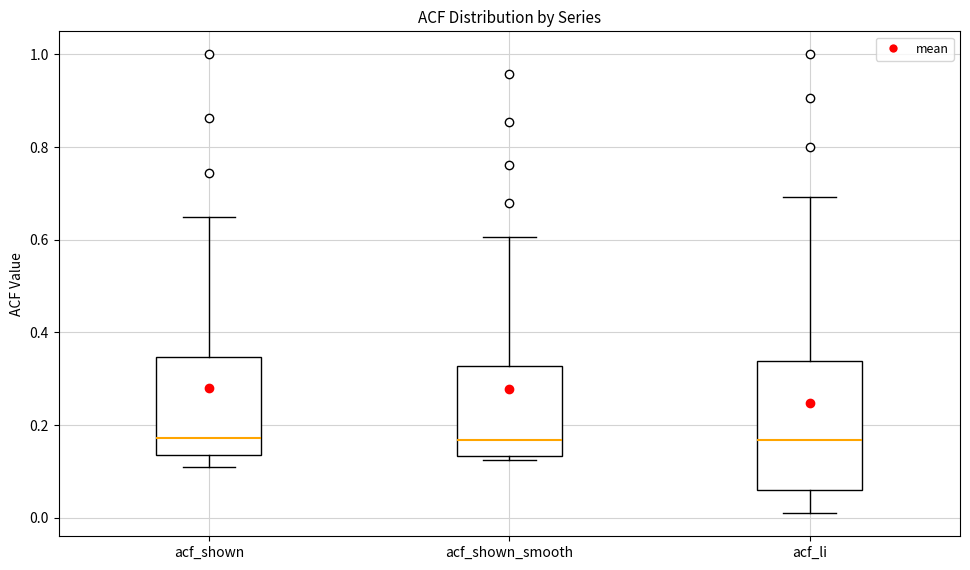

Where is the lower edge of the box for acf_shown_smooth on the y-axis? The values are not printed on the chart, so give them approximately, as read against the axis.

0.14